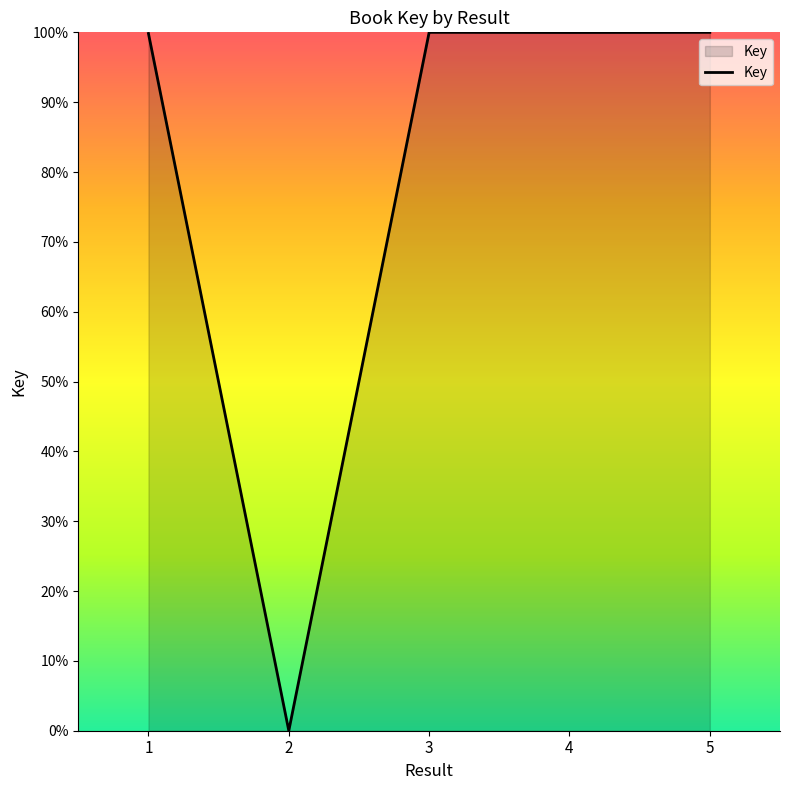

What is the difference between the maximum and minimum values?

100.0